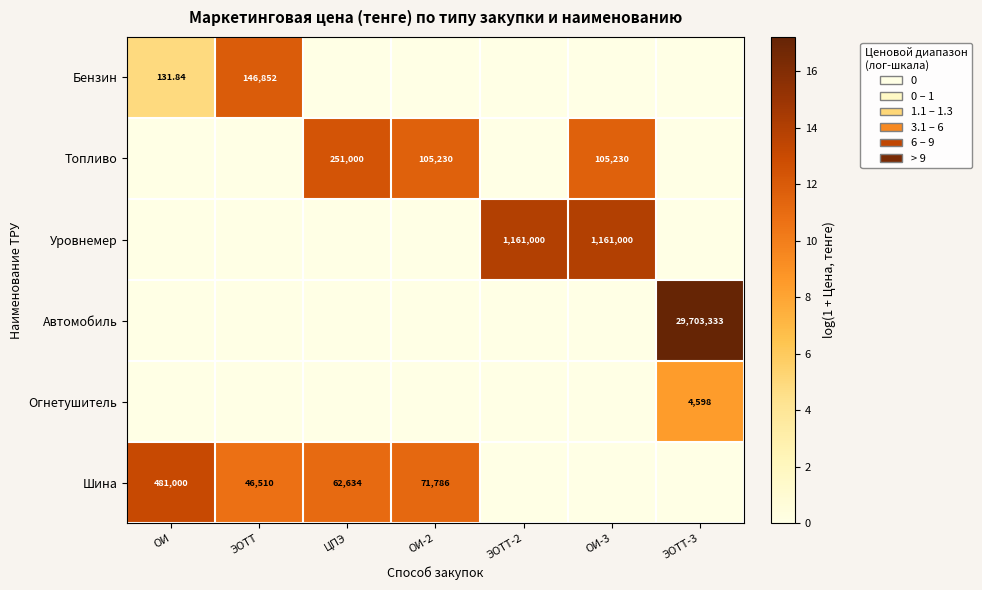

At which label does Огнетушитель reach its peak?

ЭОТТ-3